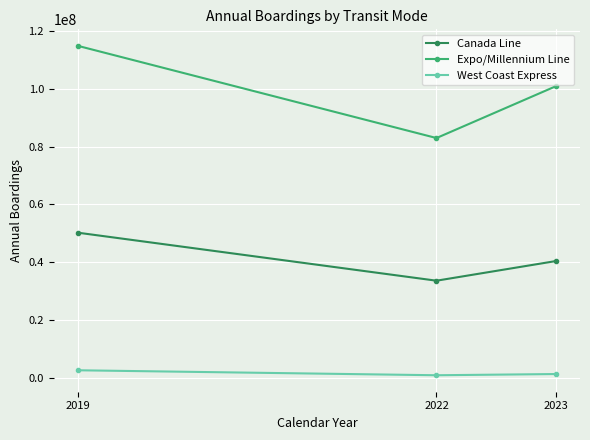

Where does the West Coast Express series first go above 1304441?

2019